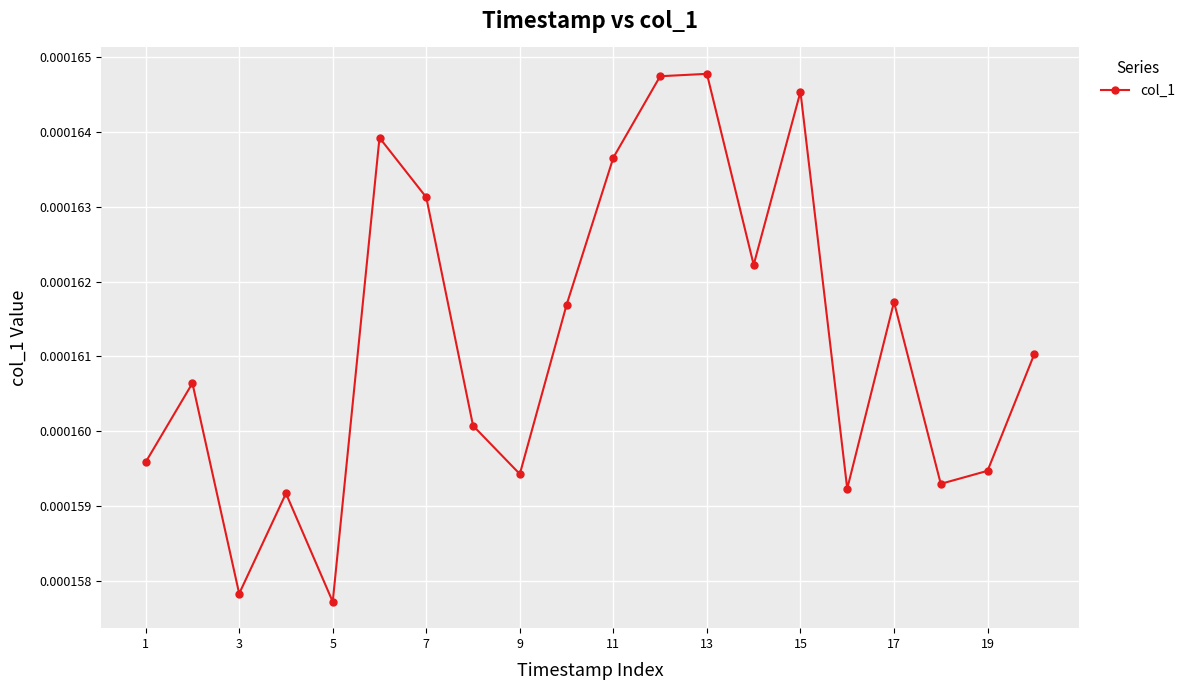

Does the chart have visible grid lines?

Yes